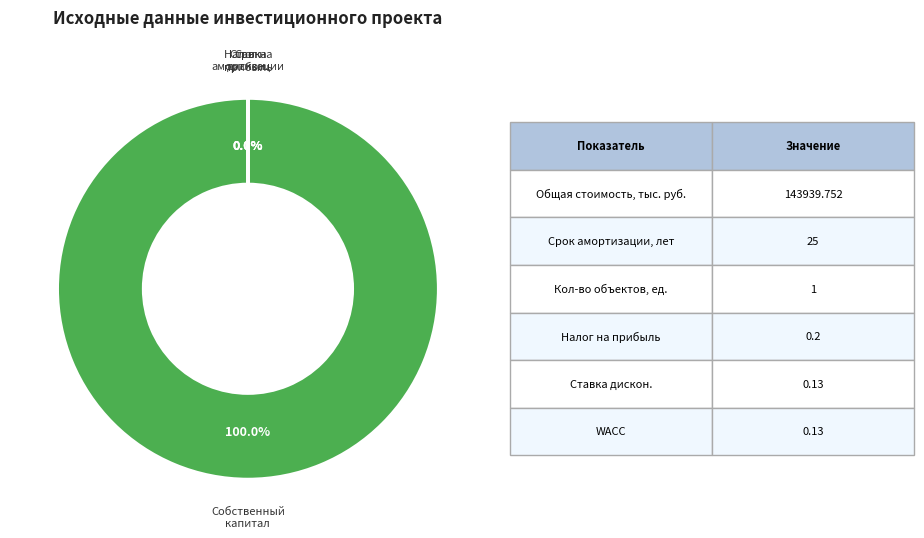

To the nearest percent, what is the difference between the largest and smallest slice percentages?

100%